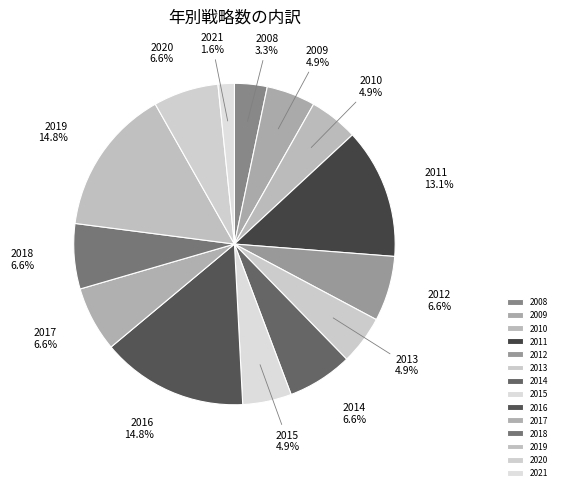

Which has a higher value, 2011 or 2019?

2019